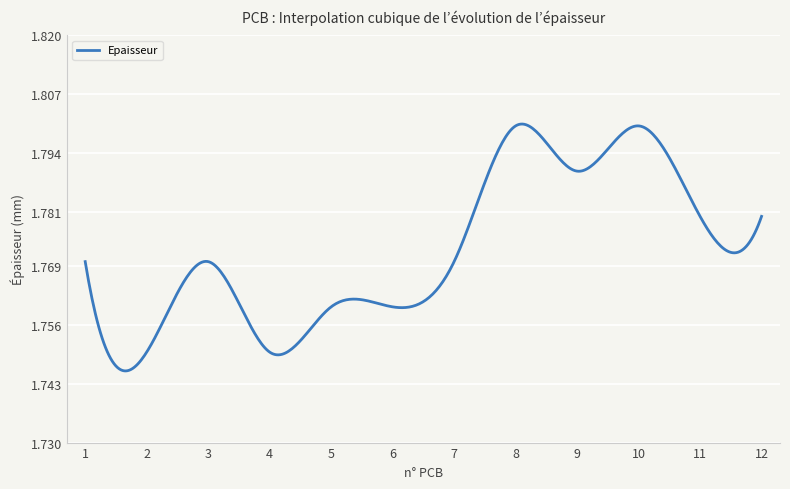

Rank the categories by value from lowest to highest.

2, 4, 5, 6, 1, 3, 7, 11, 12, 9, 8, 10